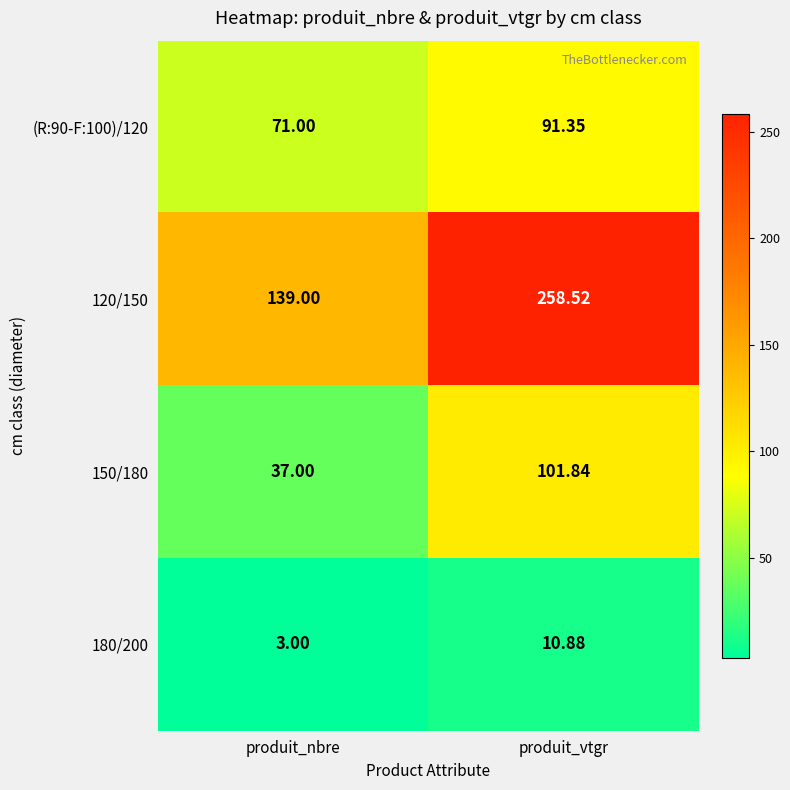

At how many categories does at least one series exceed 4?

2